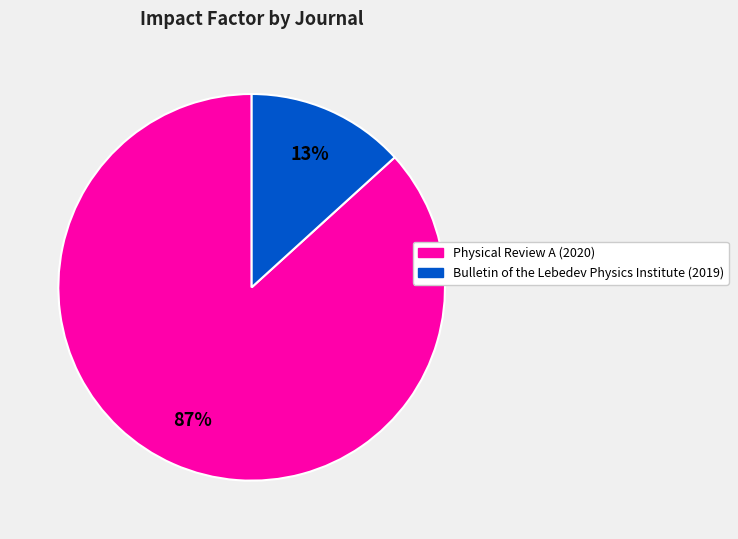

Does Bulletin of the Lebedev Physics Institute (2019) represent more than half of the total?

No